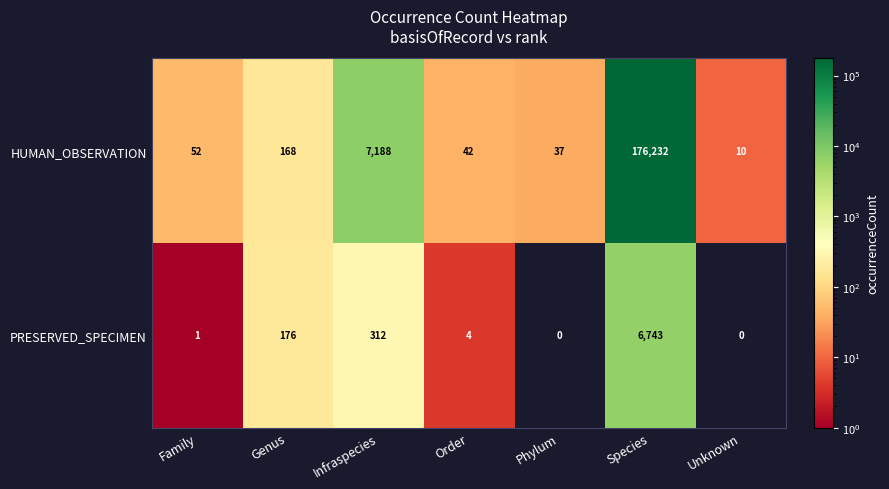

Rank the series at Order from lowest to highest value.

PRESERVED_SPECIMEN, HUMAN_OBSERVATION